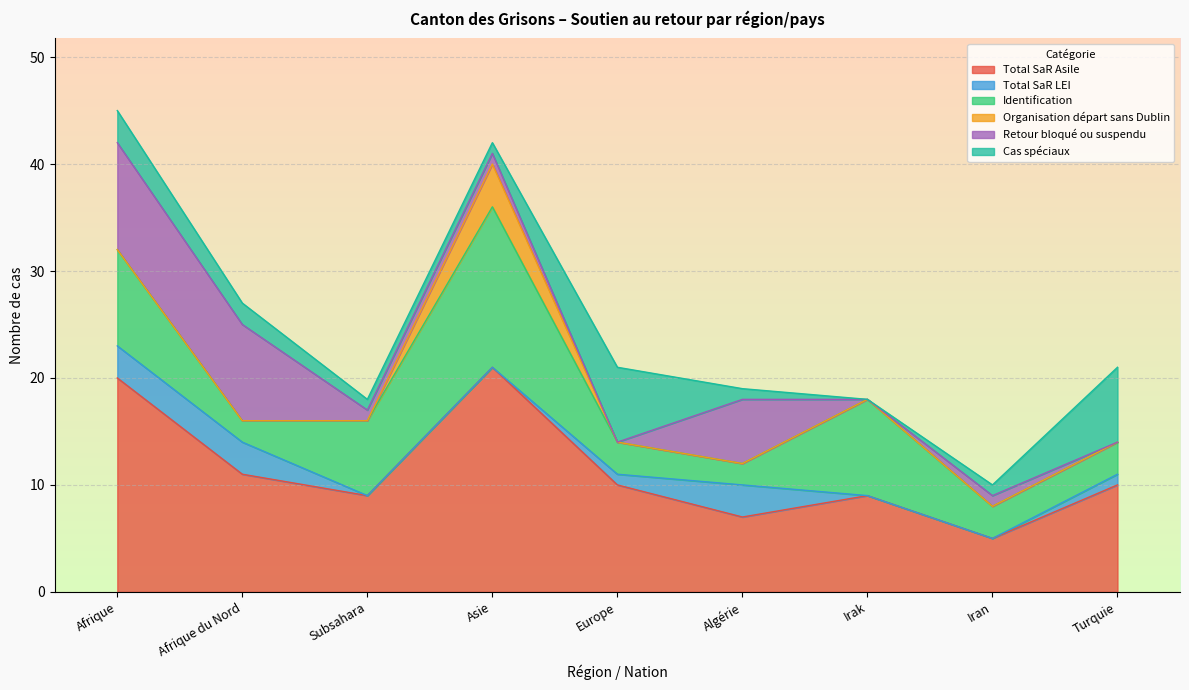

Reading left to right, list all the values displayed in this chart.

Total SaR Asile: 20	11	9	21	10	7	9	5	10
Total SaR LEI: 3	3	0	0	1	3	0	0	1
Identification: 9	2	7	15	3	2	9	3	3
Organisation départ sans Dublin: 0	0	0	4	0	0	0	0	0
Retour bloqué ou suspendu: 10	9	1	1	0	6	0	1	0
Cas spéciaux: 3	2	1	1	7	1	0	1	7